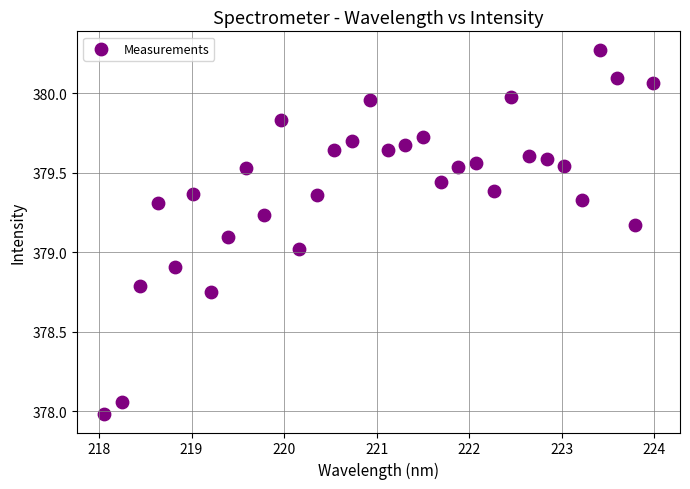

What is the range of Y values (max minus min)?

2.3